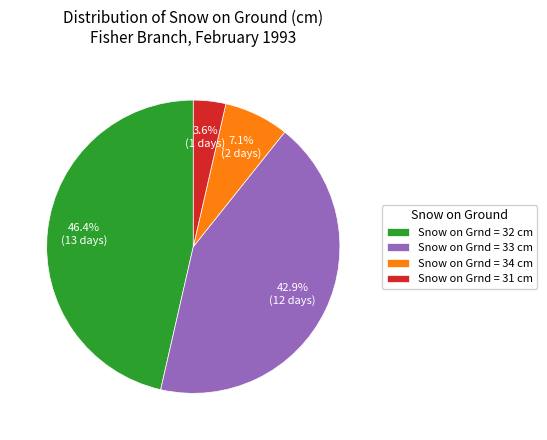

Count the number of slices in the pie.

4